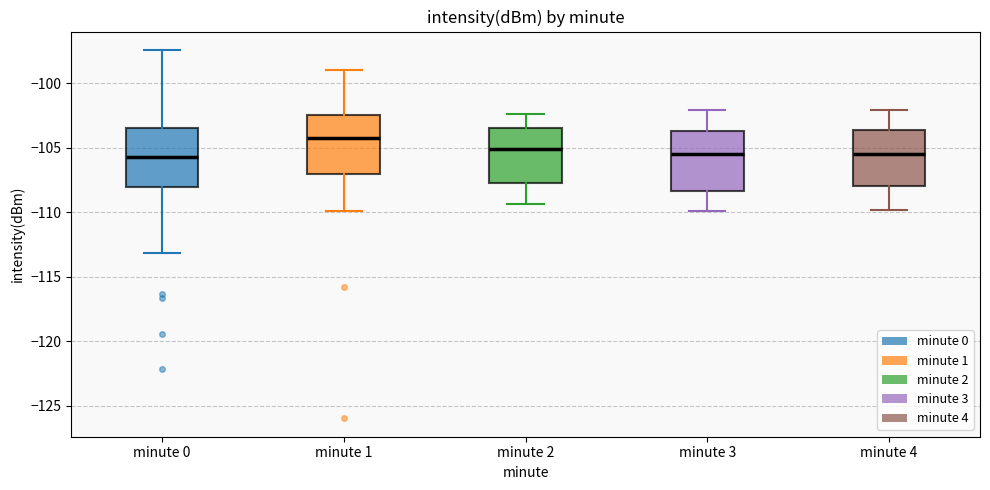

Reading left to right, transcribe this box plot: for each box, give where its median line is, the range the box spans, and where its two whiskers end, as read against the y-axis. The values are not printed on the chart, so give them approximately, as read against the axis.

minute 0: median -105.5, box -108.0 to -103.5, whiskers -113.0 to -97.5
minute 1: median -104.5, box -107.0 to -102.5, whiskers -110.0 to -99.0
minute 2: median -105.0, box -108.0 to -103.5, whiskers -109.5 to -102.5
minute 3: median -105.5, box -108.5 to -103.5, whiskers -110.0 to -102.0
minute 4: median -105.5, box -108.0 to -103.5, whiskers -110.0 to -102.0